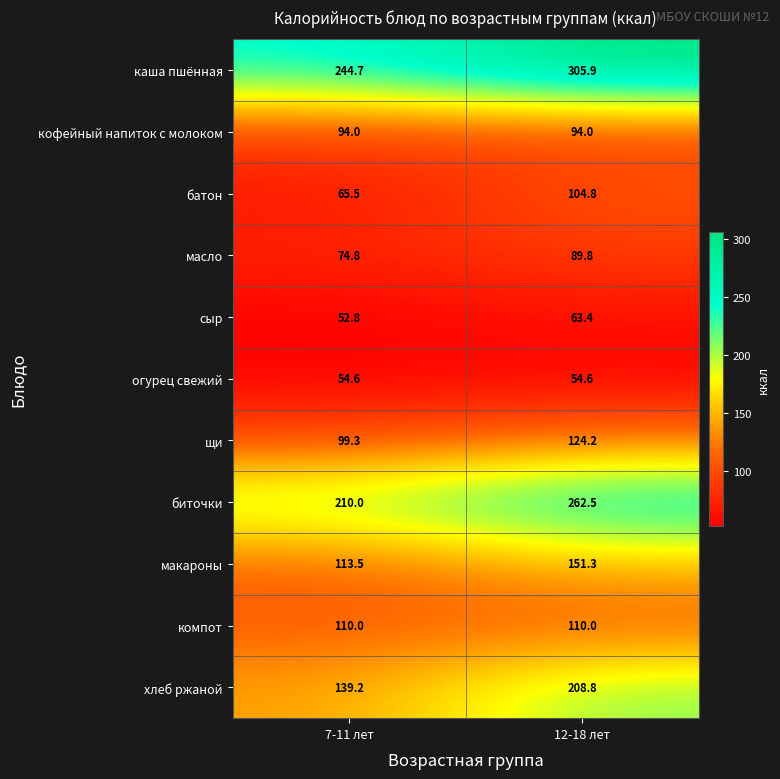

Reading left to right, extract all data points from this chart.

каша пшённая: 244.7	305.9
кофейный напиток с молоком: 94.0	94.0
батон: 65.5	104.8
масло: 74.8	89.8
сыр: 52.8	63.4
огурец свежий: 54.6	54.6
щи: 99.3	124.2
биточки: 210.0	262.5
макароны: 113.5	151.3
компот: 110.0	110.0
хлеб ржаной: 139.2	208.8